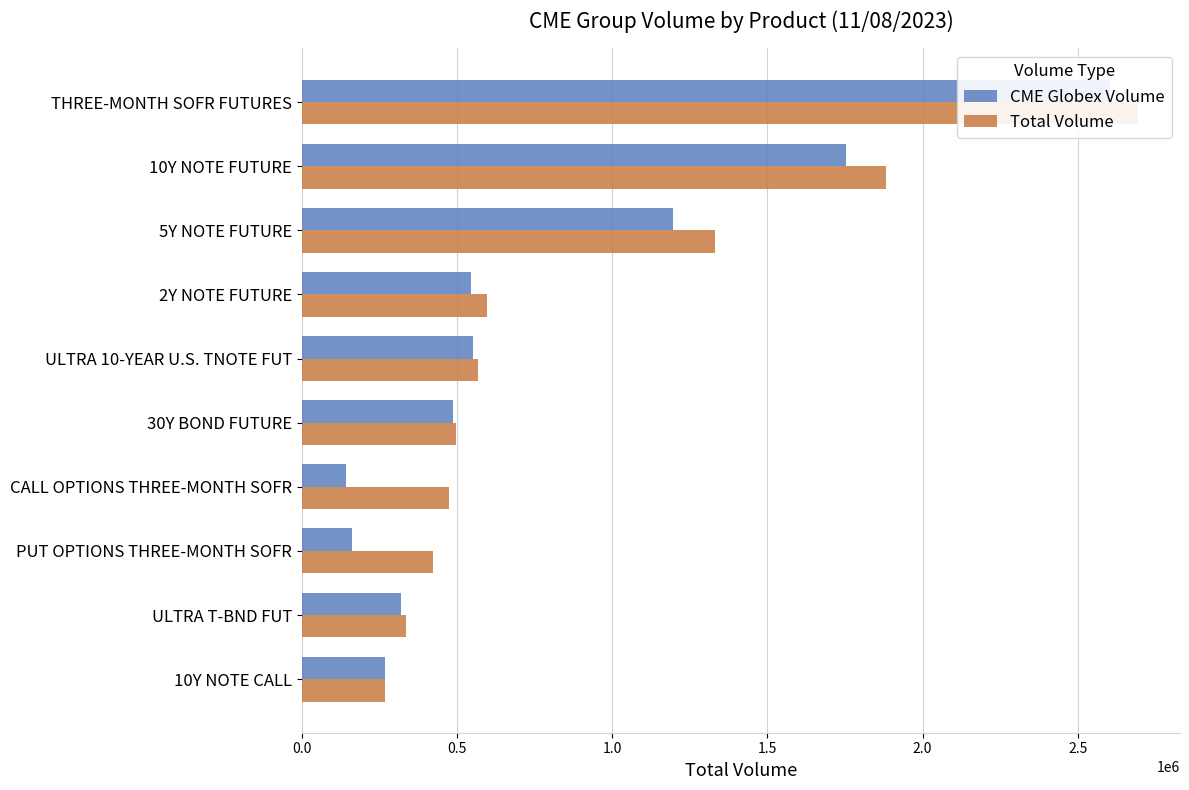

Which series has the widest spread of values?

CME Globex Volume